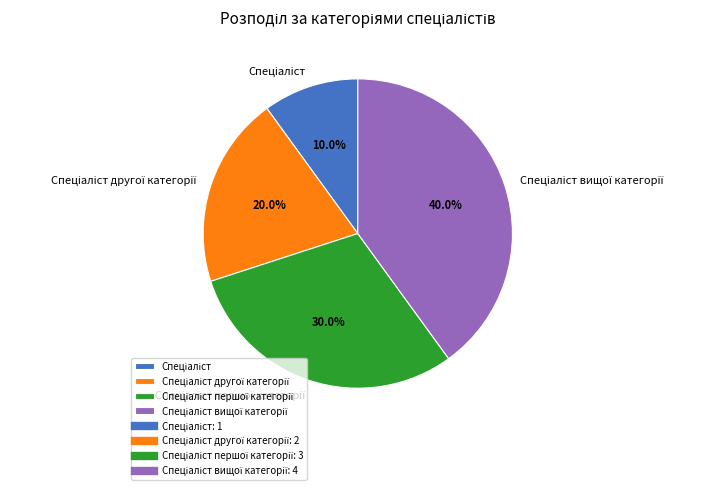

How many segments does this pie chart have?

4